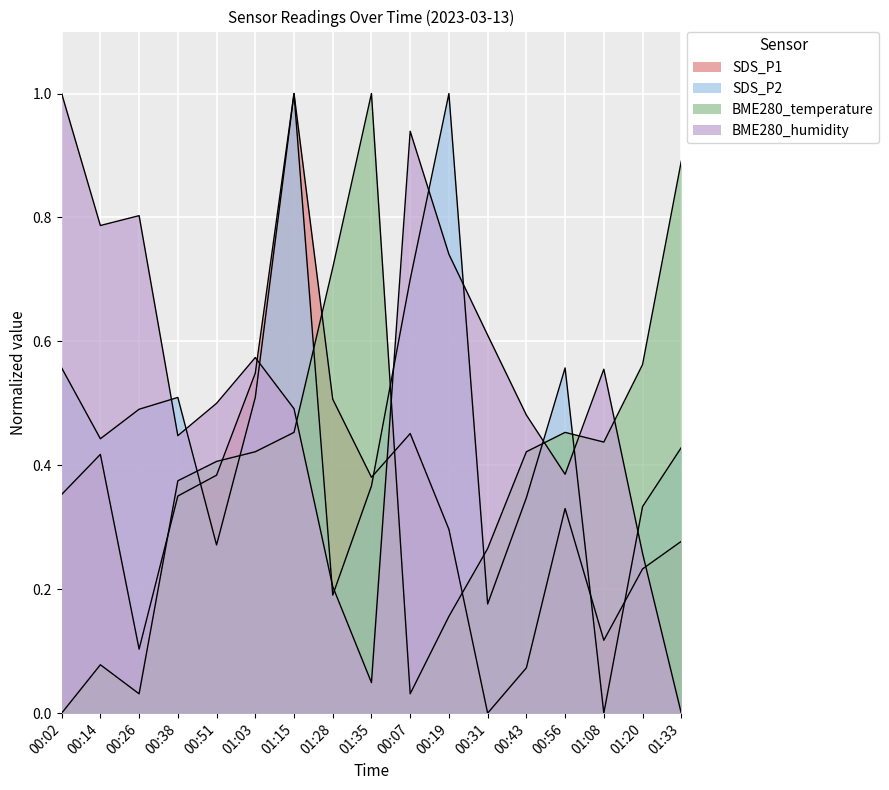

Where is the first local minimum for BME280_temperature?

00:26